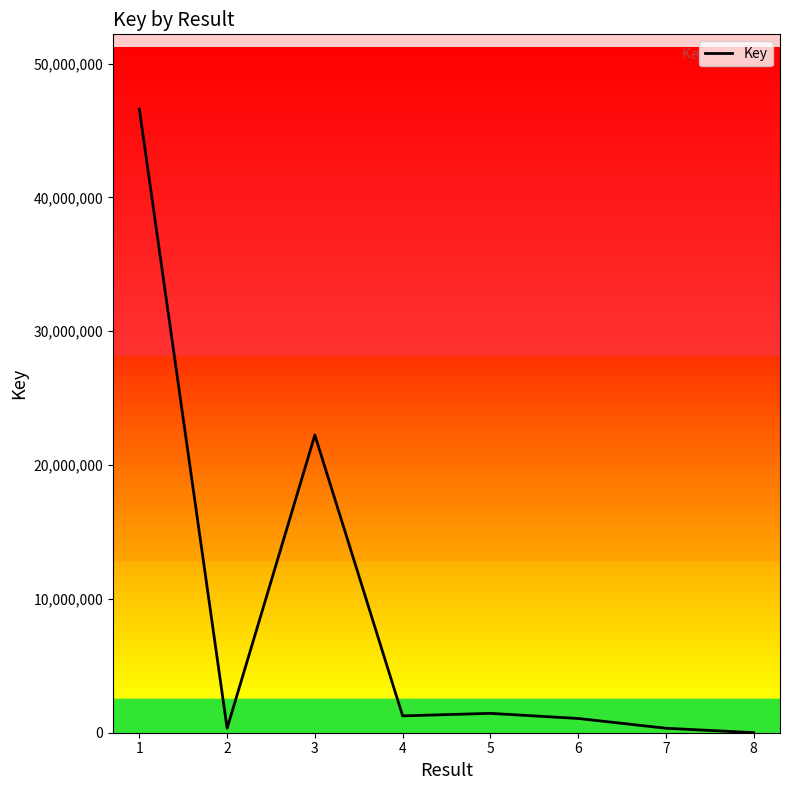

Where is the first local maximum?

3